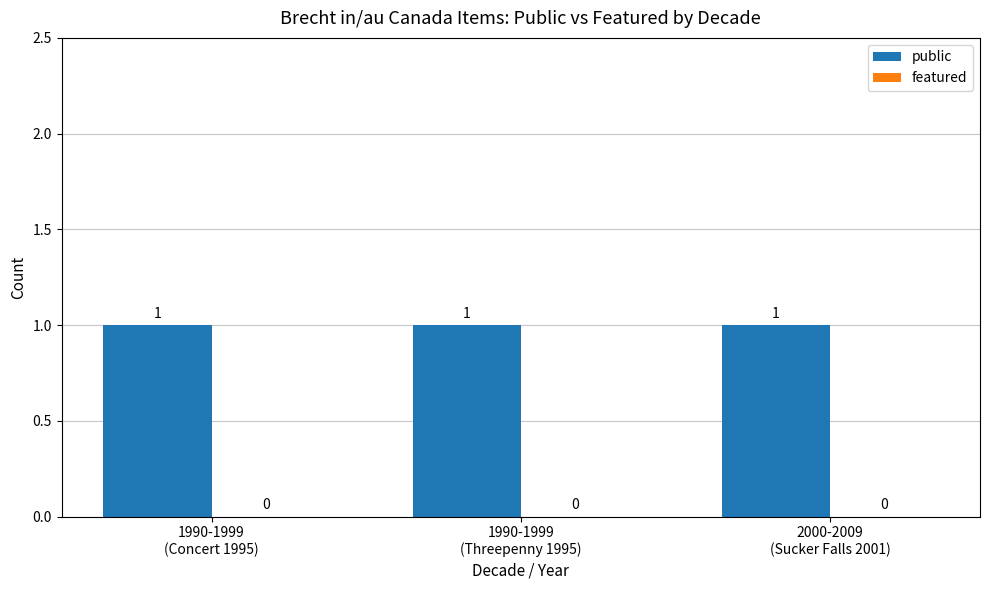

At which category does the chart reach its minimum across all series?

1990-1999
(Concert 1995)